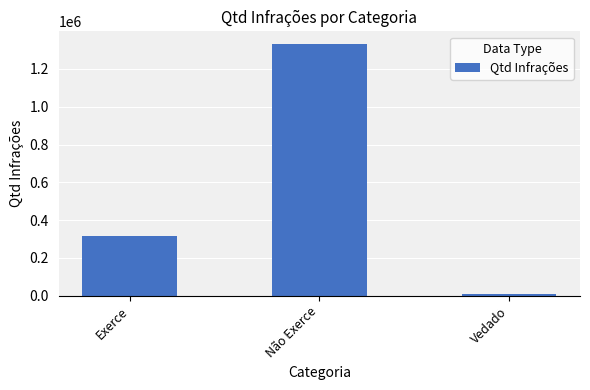

How many bars are there in total?

3